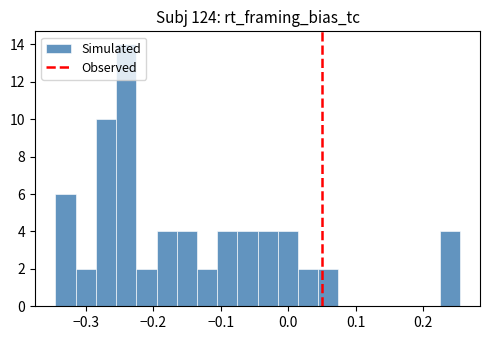

Around what value on the x-axis is the tallest bar? Give the approximate position of its centre, as read against the axis.

-0.24